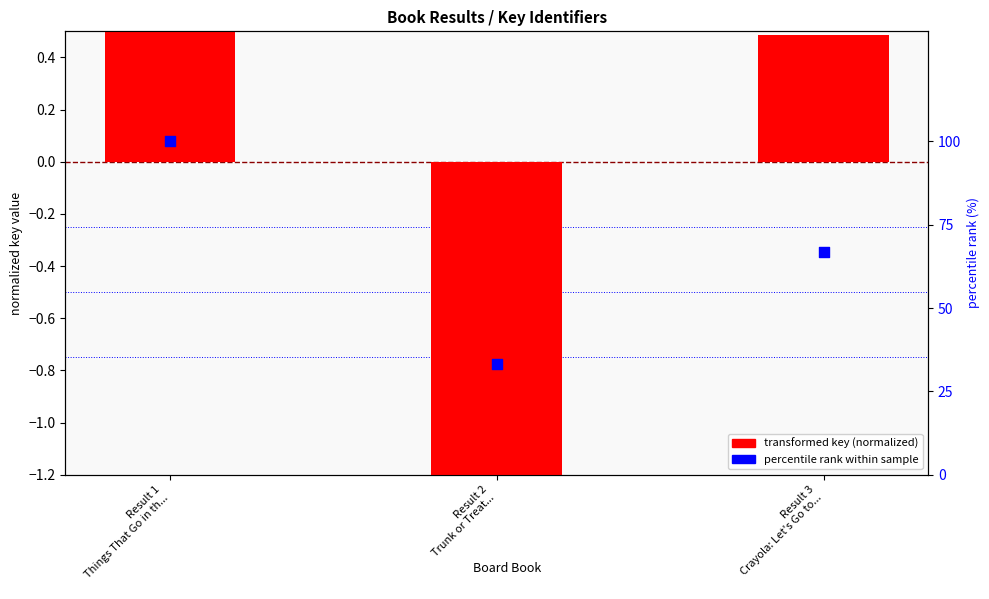

What are all the series names shown in the legend?

transformed key (normalized), percentile rank within sample